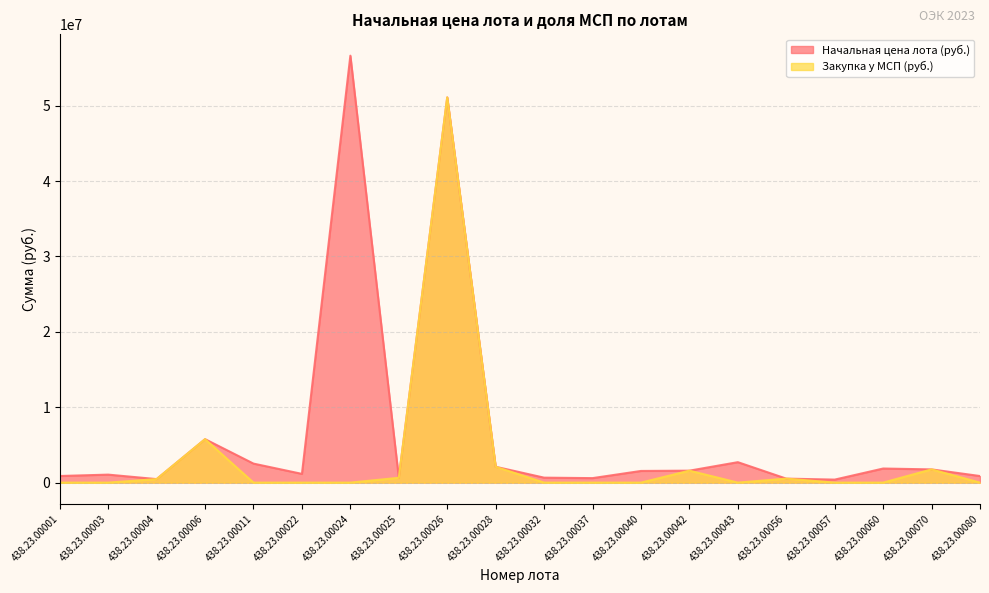

In Закупка у МСП (руб.), how many points are higher than both neighbors (excluding endpoints)?

5